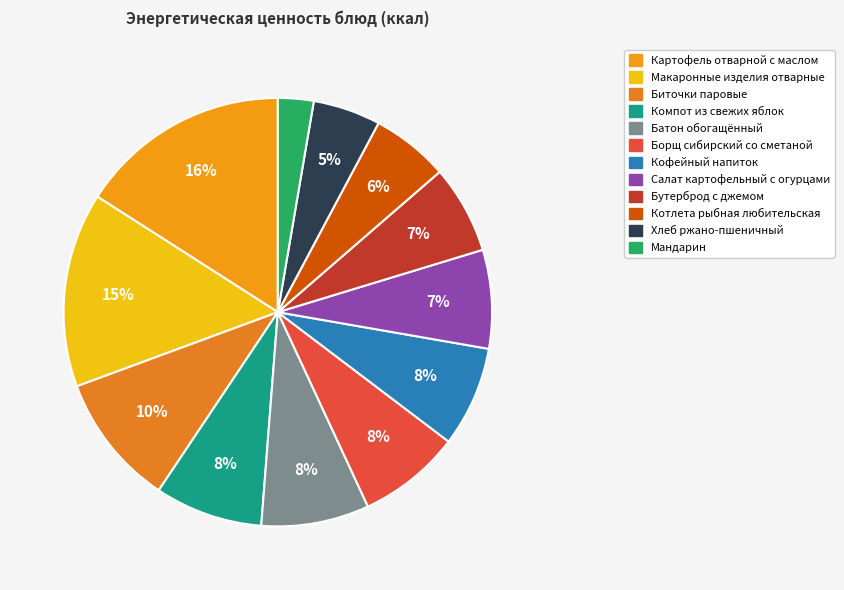

How many slices are in this pie chart?

12